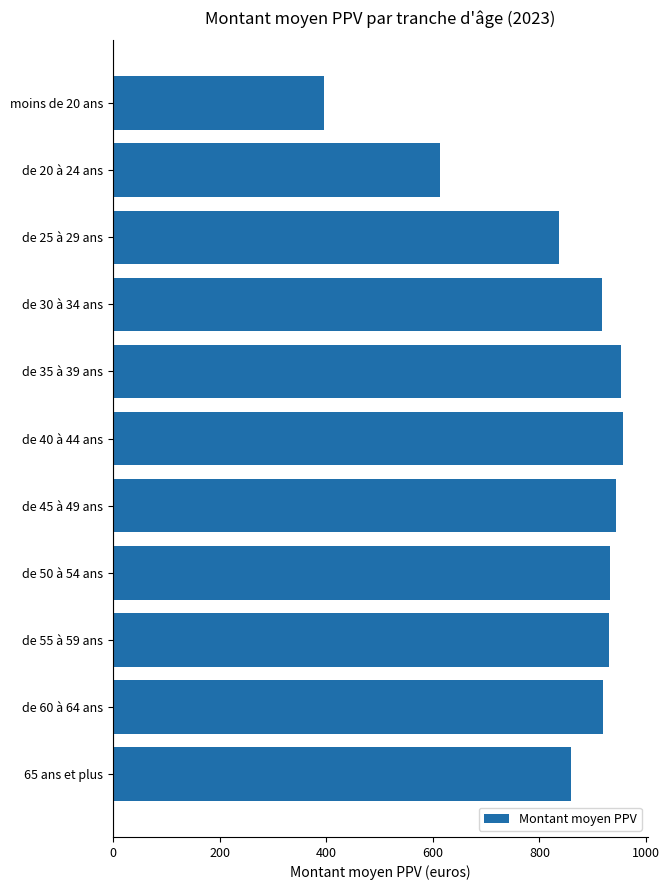

What is the difference between the values at de 25 à 29 ans and de 55 à 59 ans?

93.9